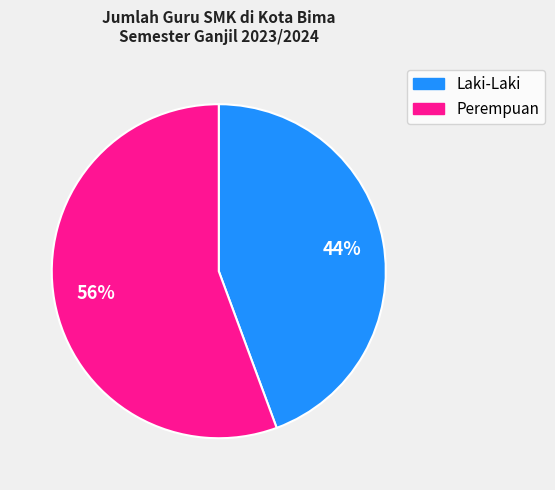

Which category has the biggest portion of the pie?

Perempuan